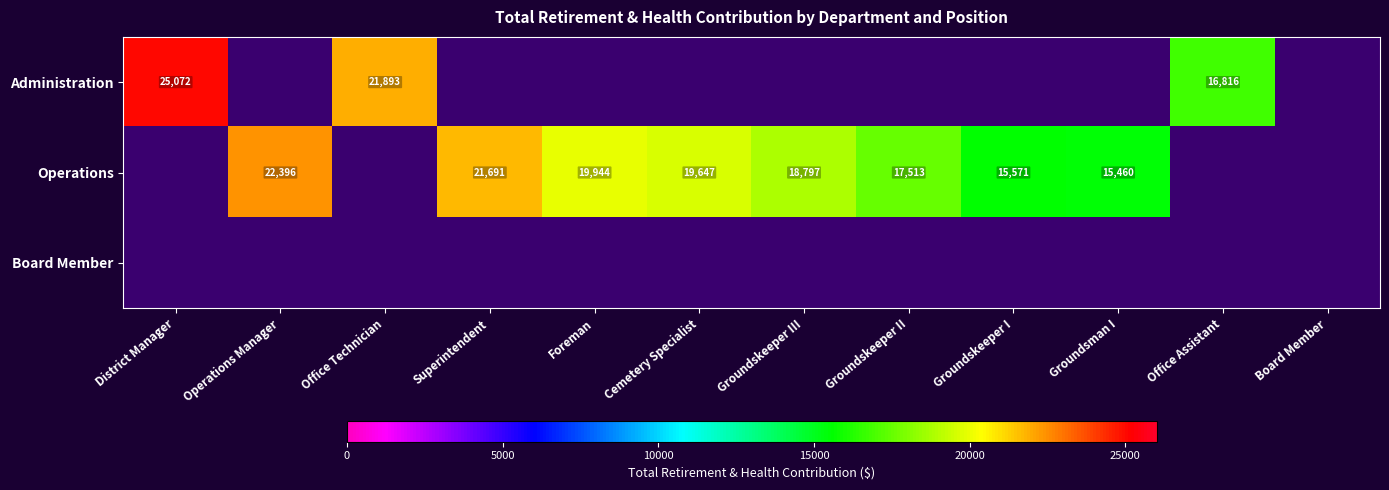

What is the sum of the Operations values at Groundskeeper III and Cemetery Specialist?

38444